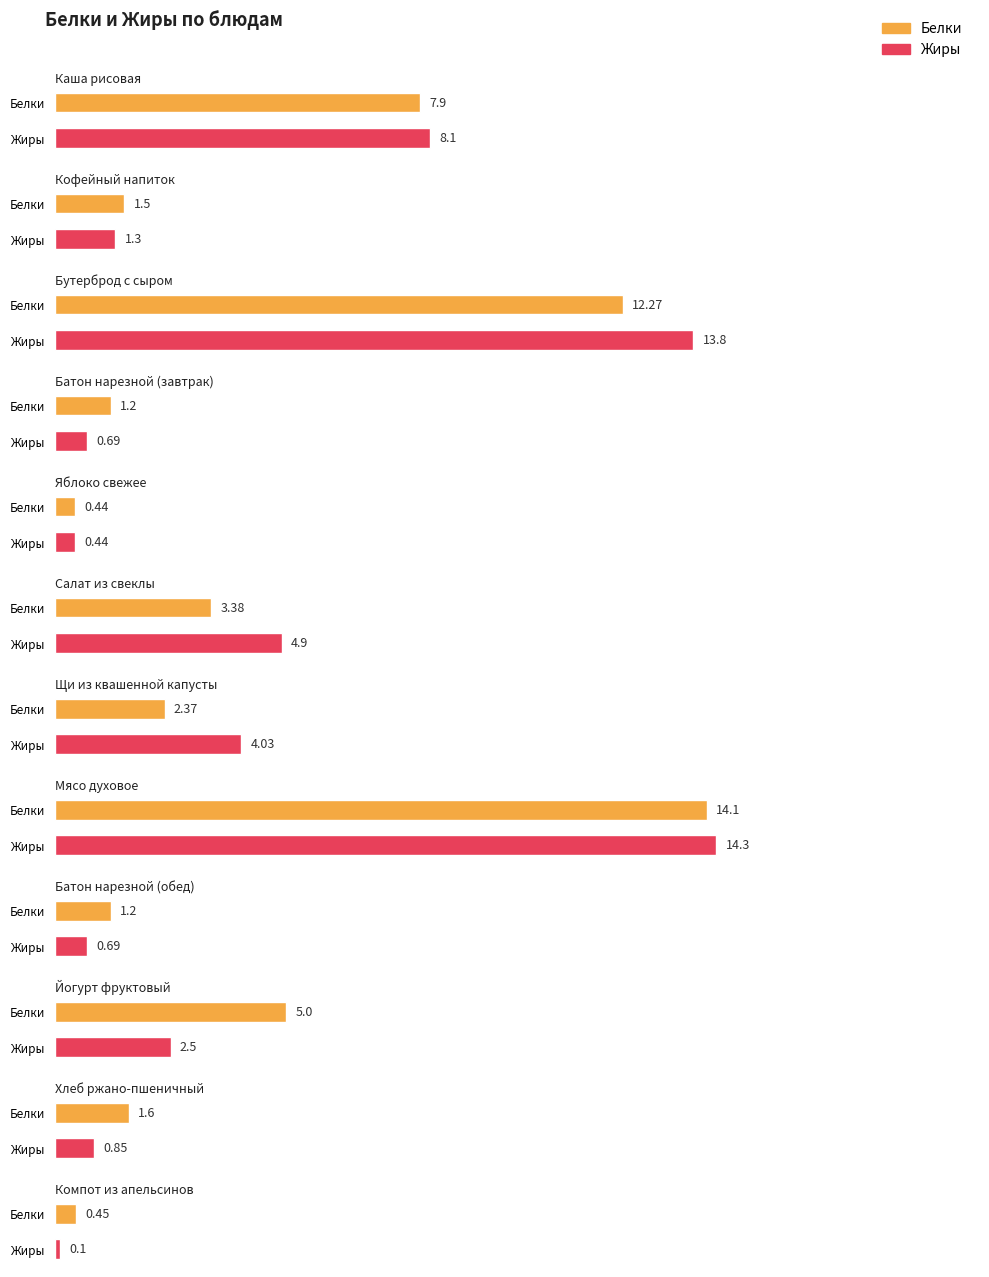

The value of Белки at Хлеб ржано-пшеничный is 2.5. True or false?

False